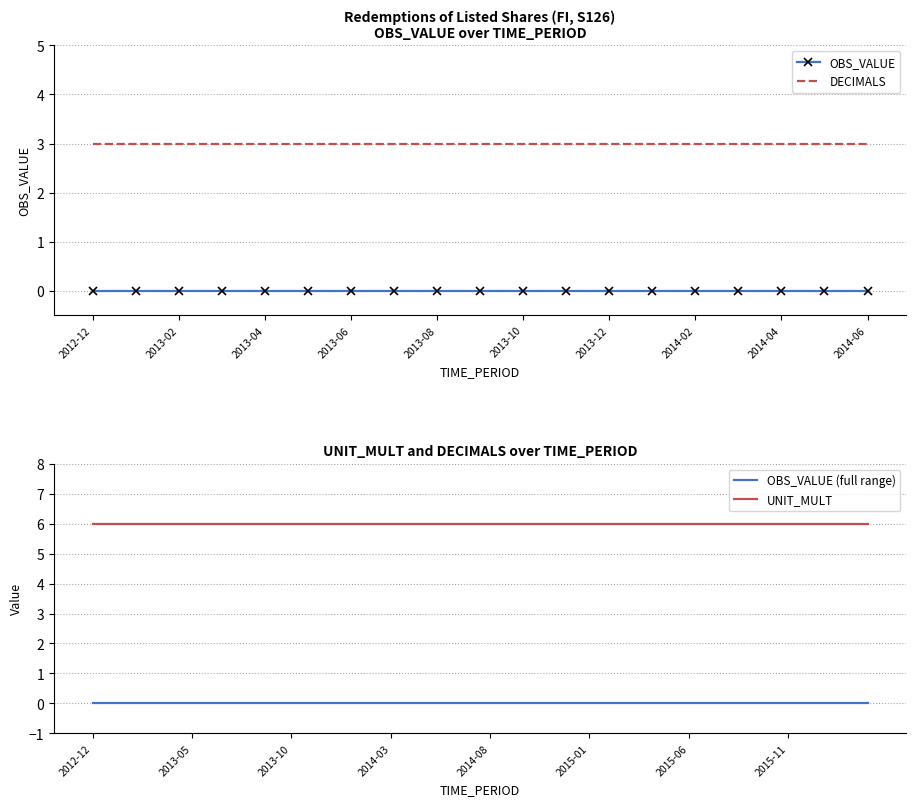

True or false: OBS_VALUE and DECIMALS cross at least once.

False